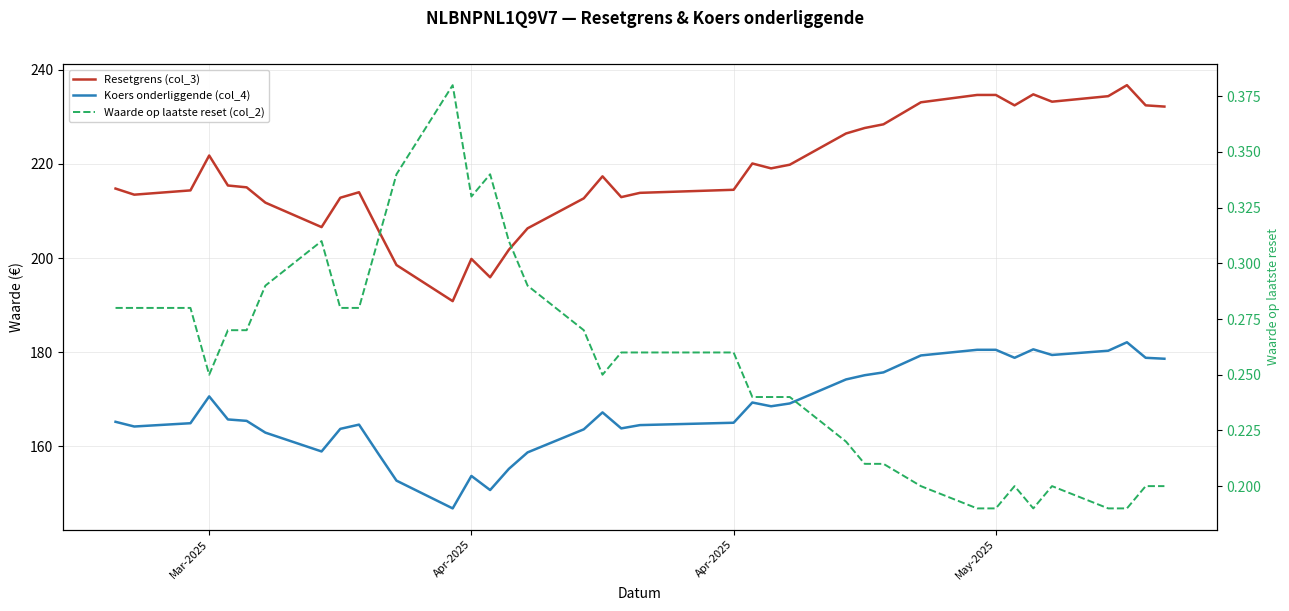

Rank the series by their maximum value, from highest to lowest.

Resetgrens (col_3), Koers onderliggende (col_4), Waarde op laatste reset (col_2)